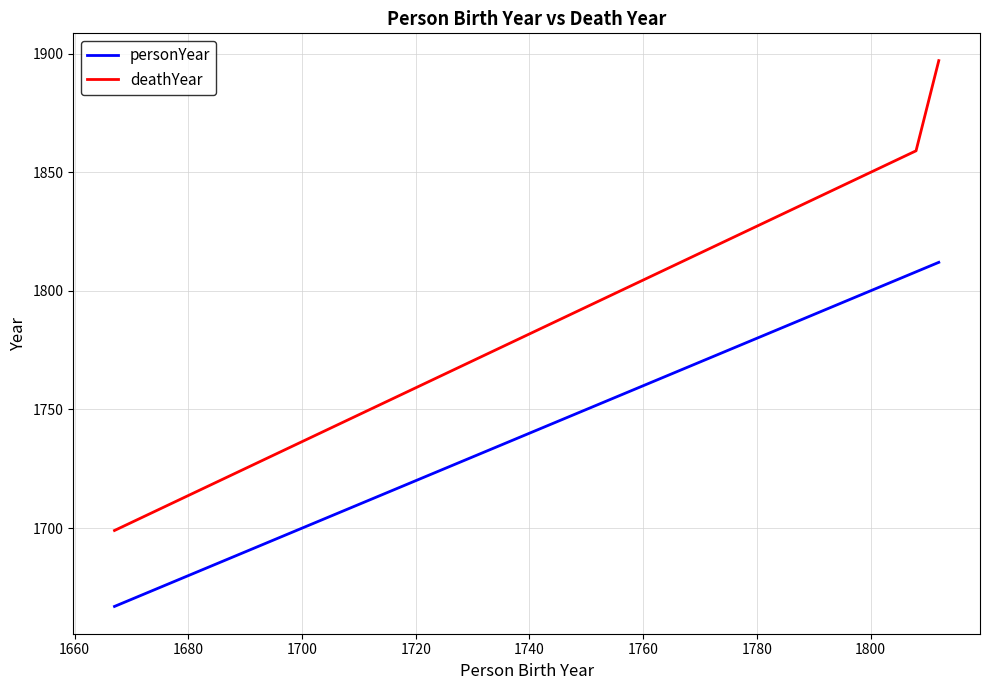

Which series has the largest range (max minus min)?

deathYear